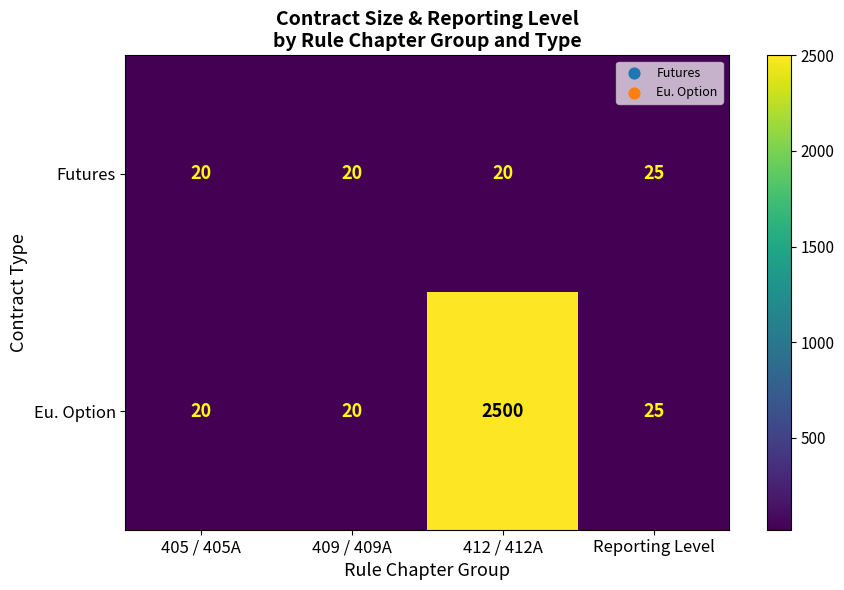

What is the maximum value shown in the chart?

2500